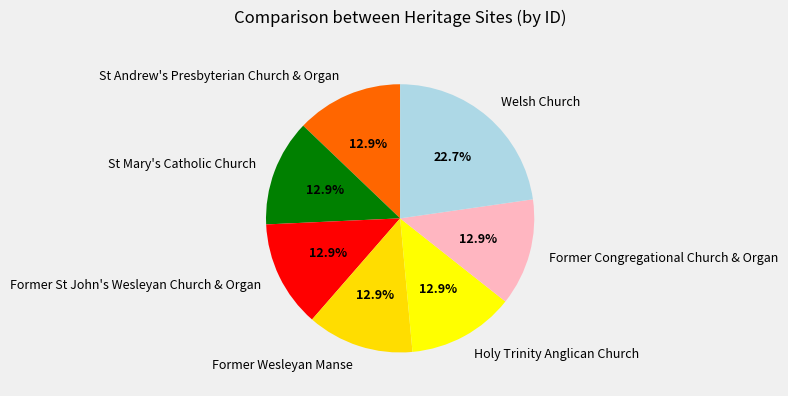

To the nearest percent, what percentage of the pie is Former Wesleyan Manse?

13%